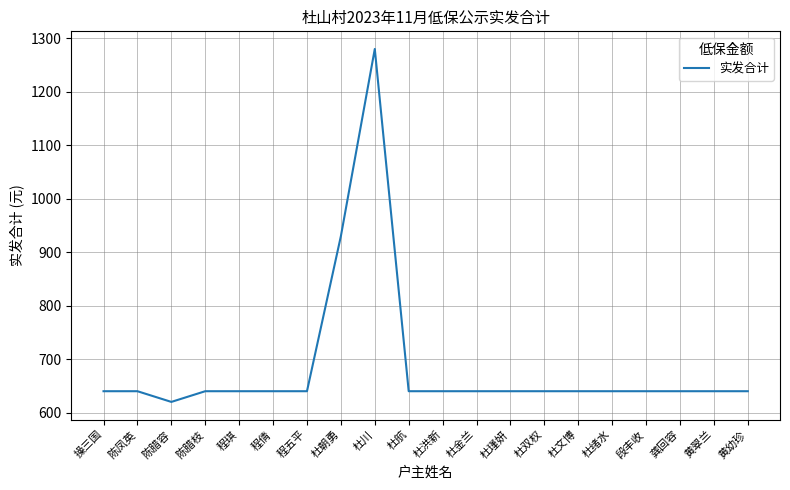

What is the greatest value displayed?

1280